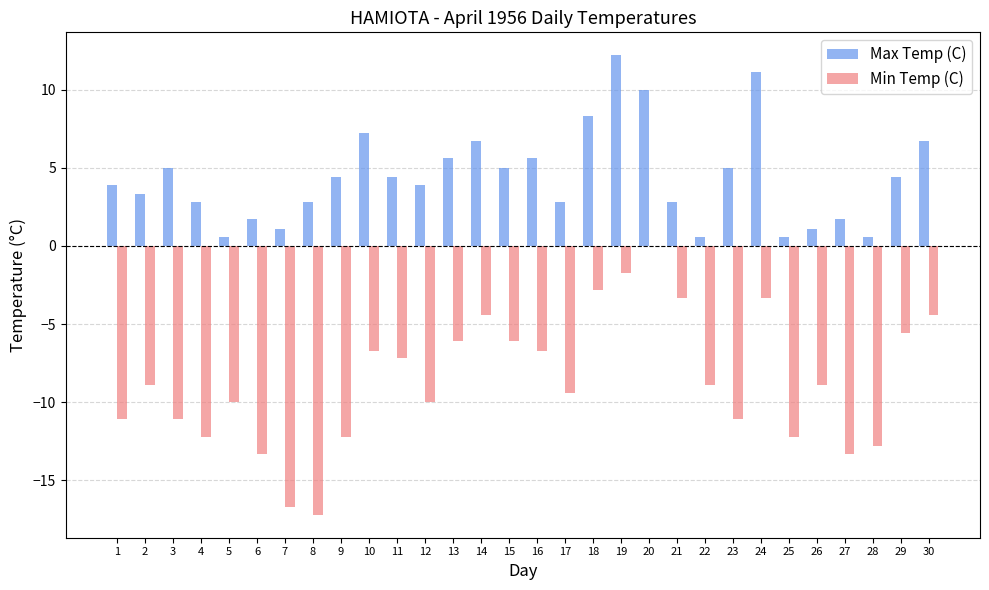

What value does the Min Temp (C) series have at 22?

-8.9